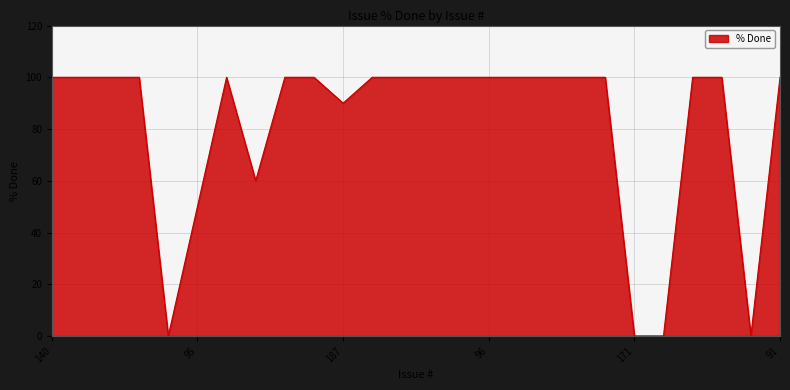

What is the maximum value shown in the chart?

100